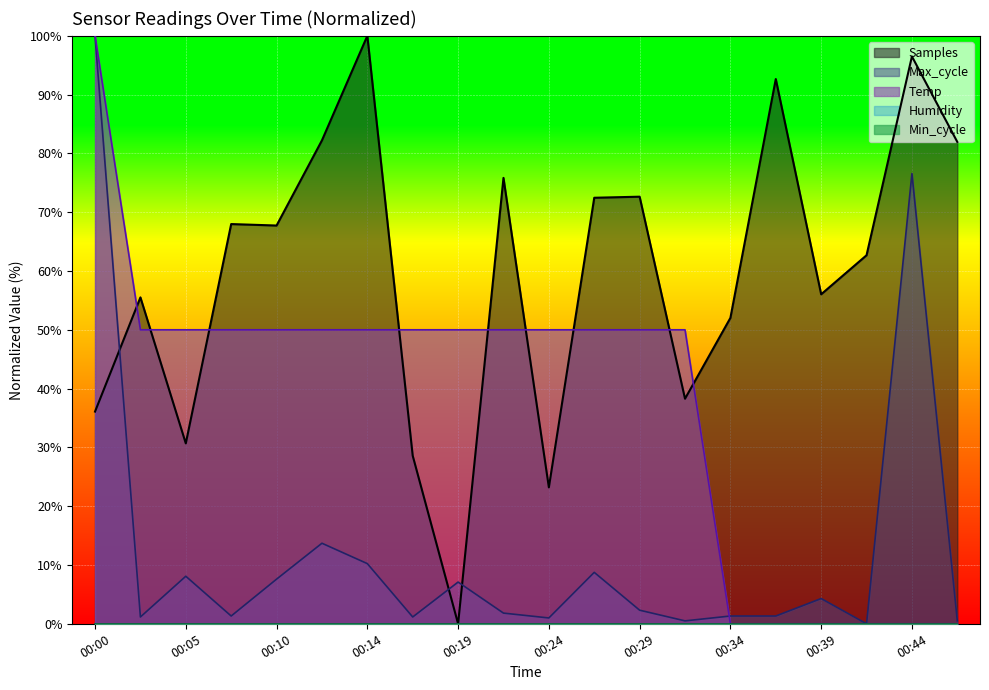

Does the chart display data point markers on the line(s)?

No